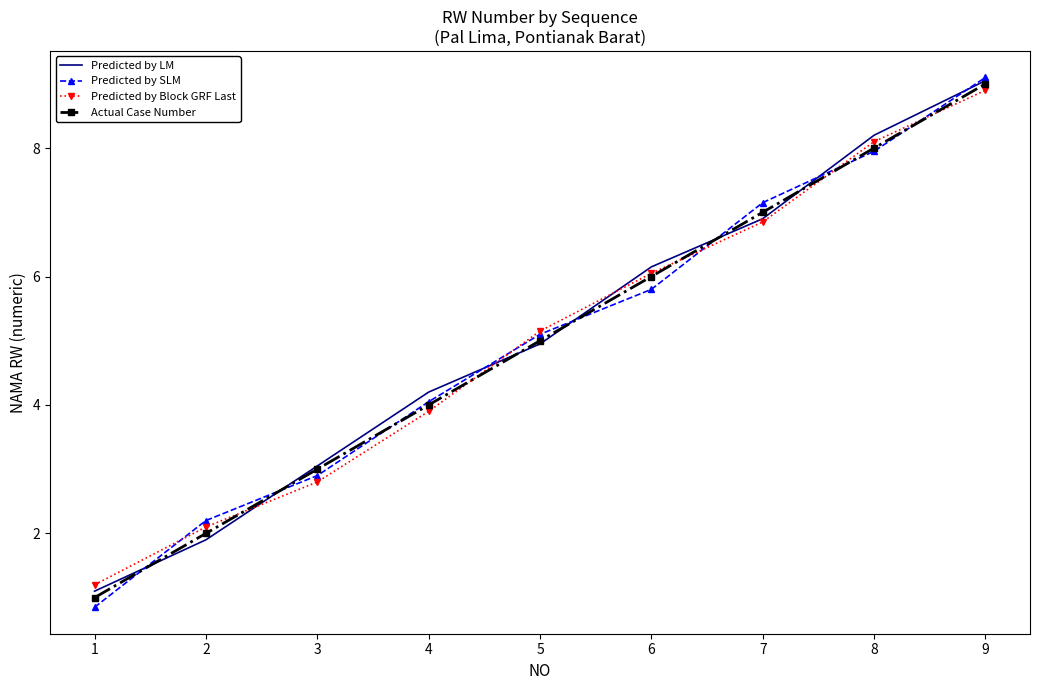

What is the maximum value shown in the chart?

9.1